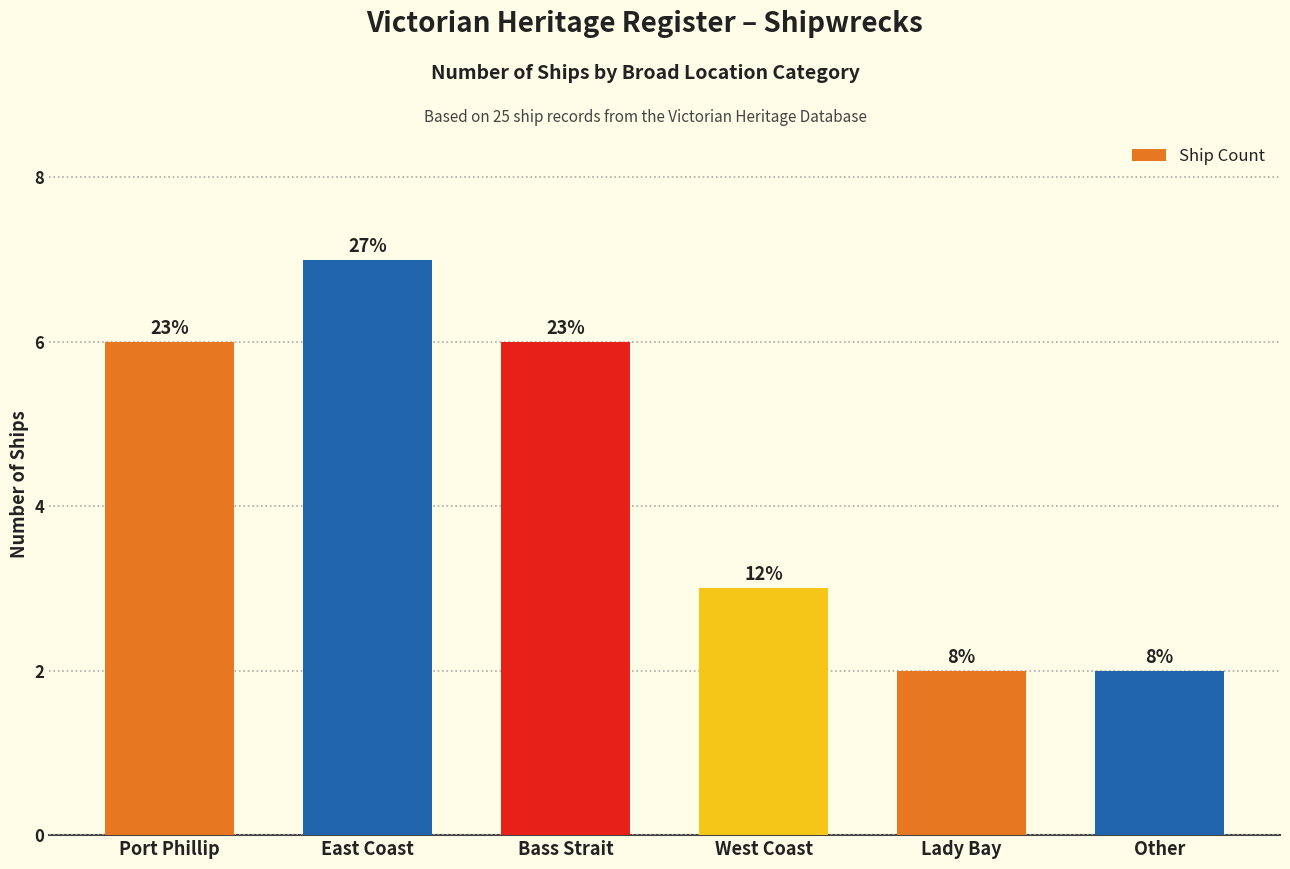

Where does the data first go above 6?

East Coast